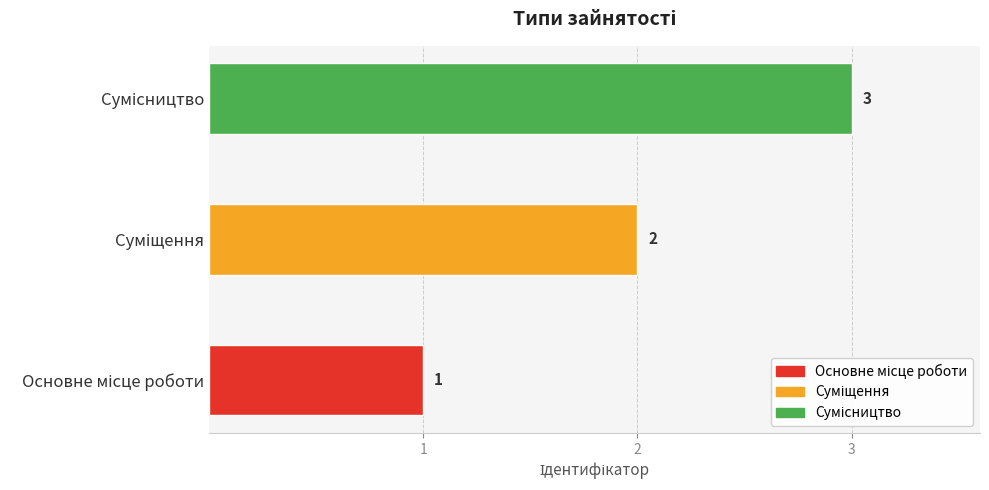

Which has a higher value, Сумісництво or Основне місце роботи?

Сумісництво